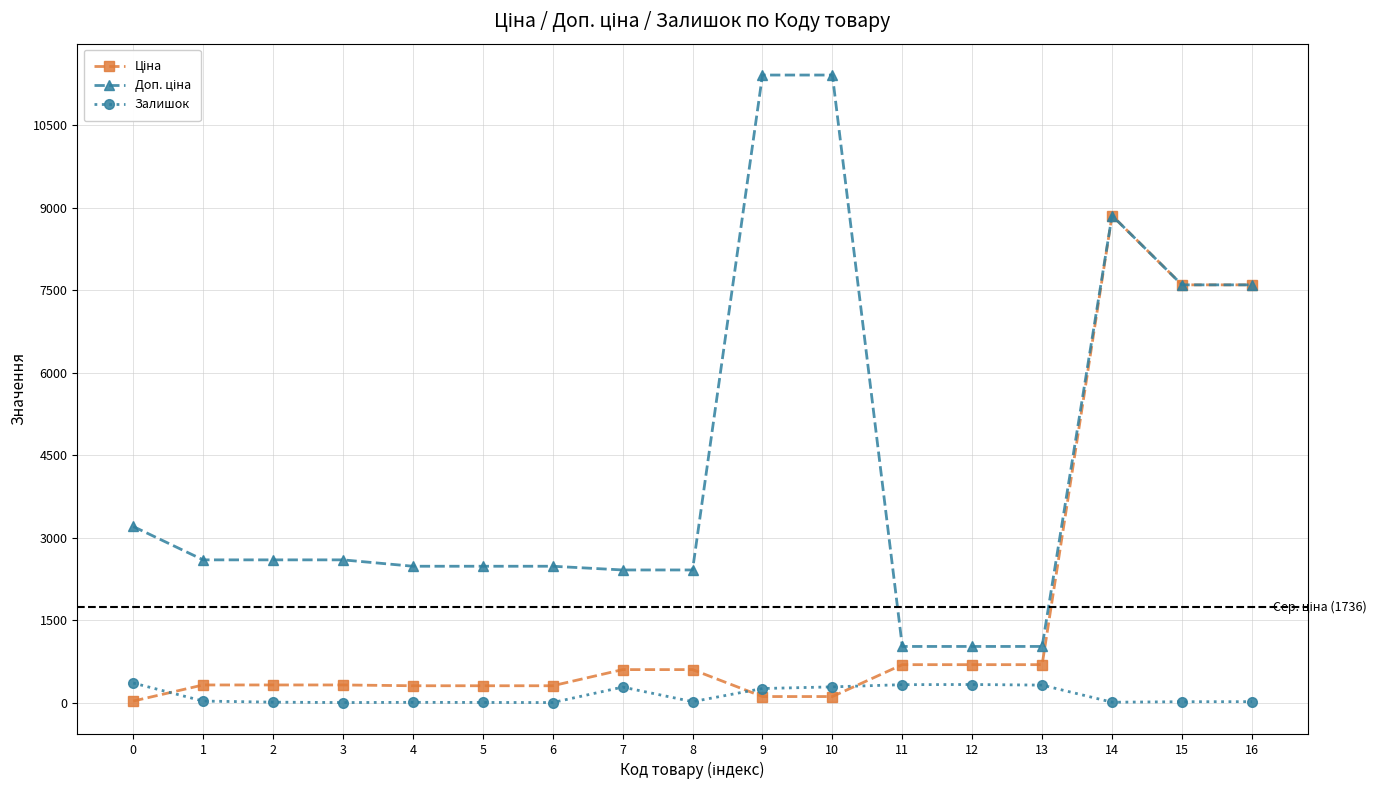

What is the maximum value shown in the chart?

11410.0